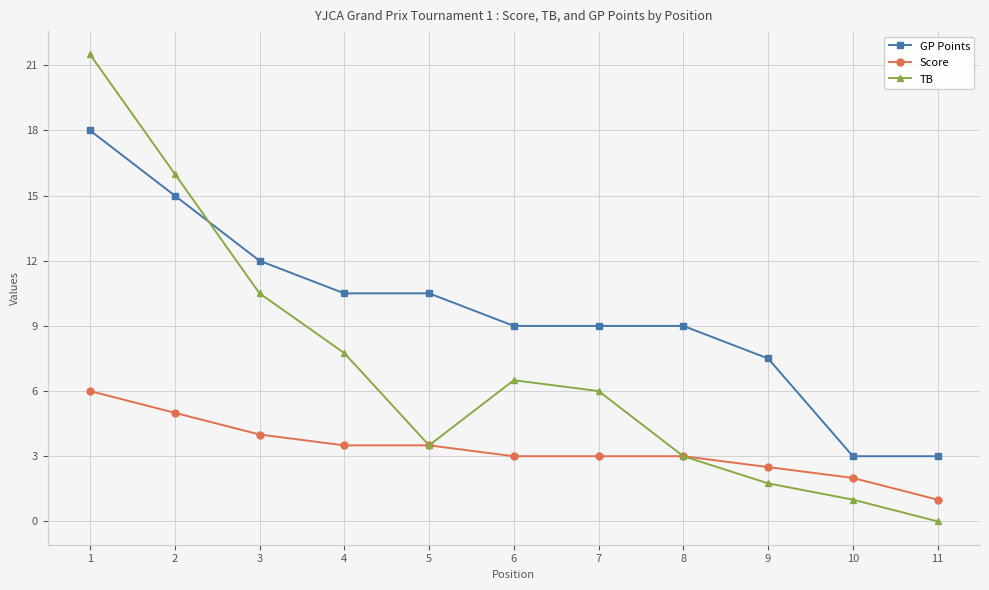

How many values in TB are above zero?

10